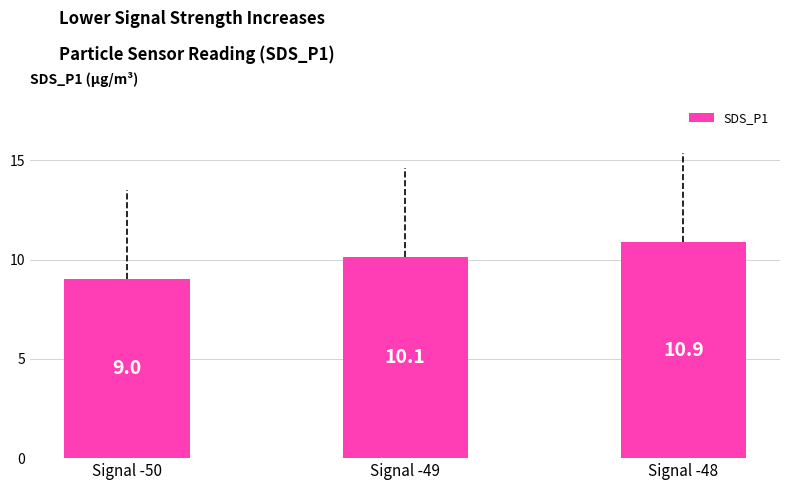

What is the sum of all values?

30.0